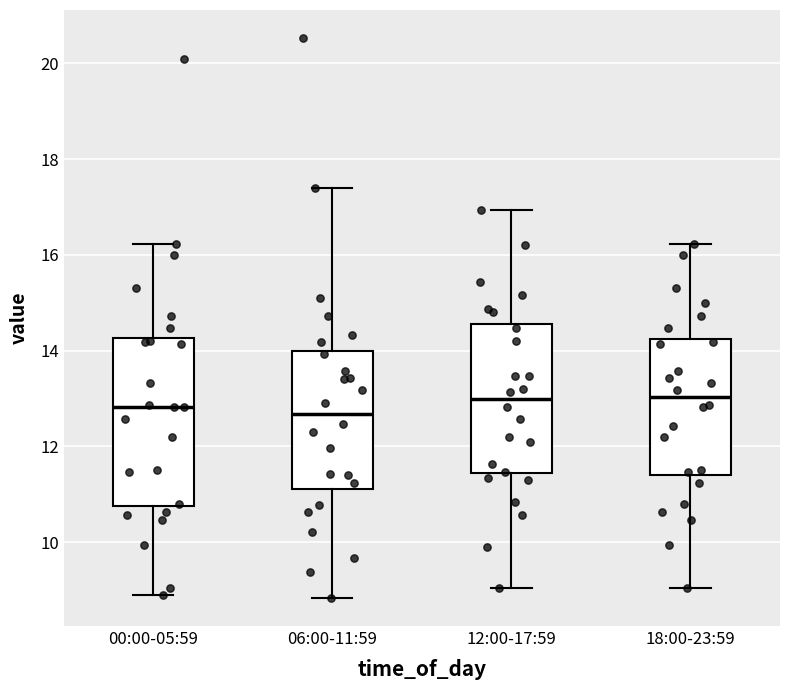

Reading left to right, read every box against the y-axis: the position of its median line, the range the box covers, and the ends of its whiskers. The values are not printed on the chart, so give them approximately, as read against the axis.

00:00-05:59: median 12.8, box 10.8 to 14.2, whiskers 9.0 to 16.2
06:00-11:59: median 12.6, box 11.2 to 14.0, whiskers 8.8 to 17.4
12:00-17:59: median 13.0, box 11.4 to 14.6, whiskers 9.0 to 17.0
18:00-23:59: median 13.0, box 11.4 to 14.2, whiskers 9.0 to 16.2